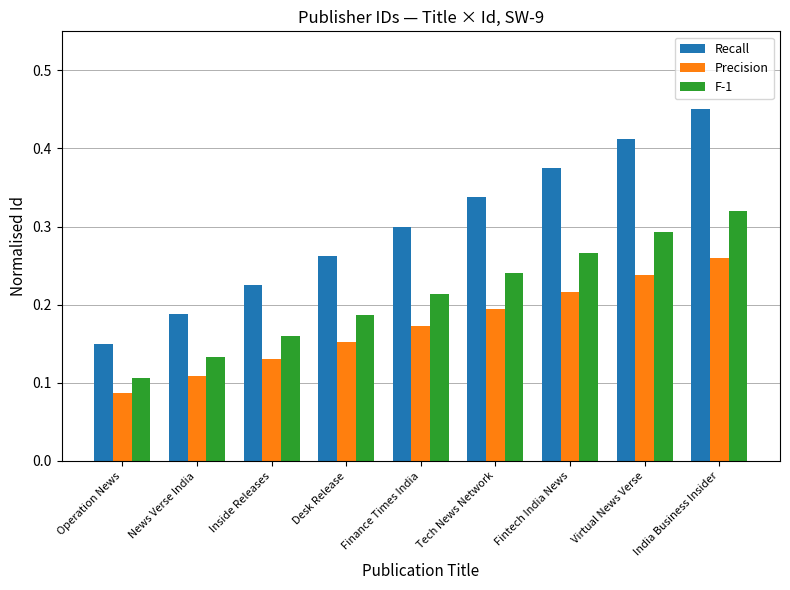

What is the label of the 1st bar from the right?

India Business Insider